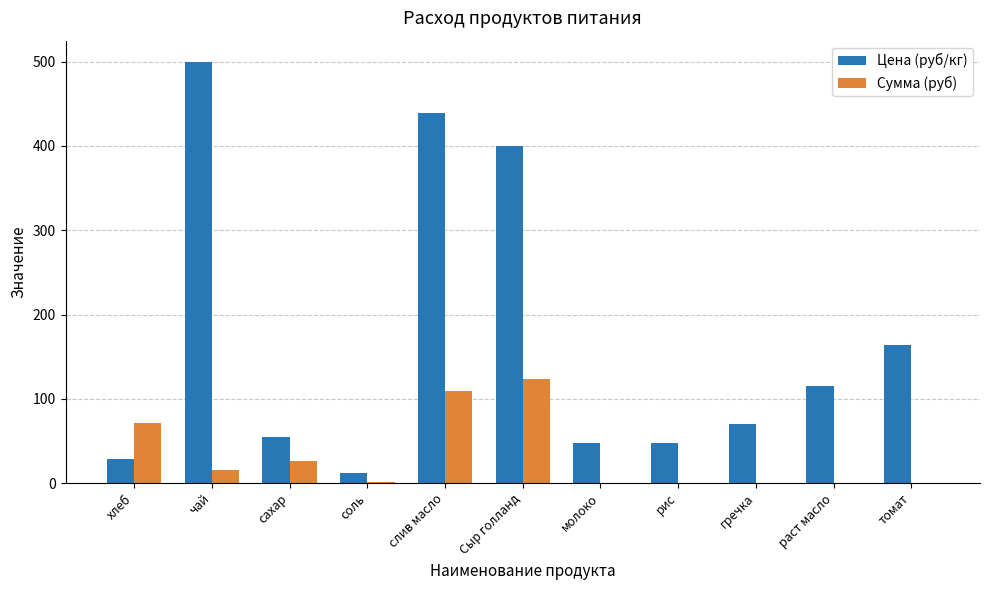

Is it true that Сумма (руб) equals 0.0 at молоко?

True